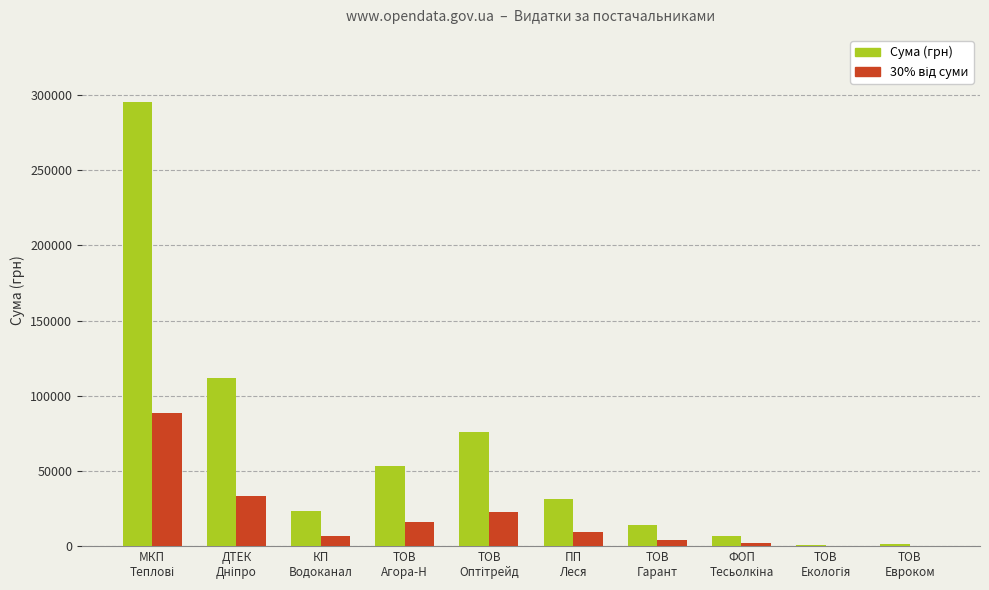

Which series has the largest total across all categories?

Сума (грн)